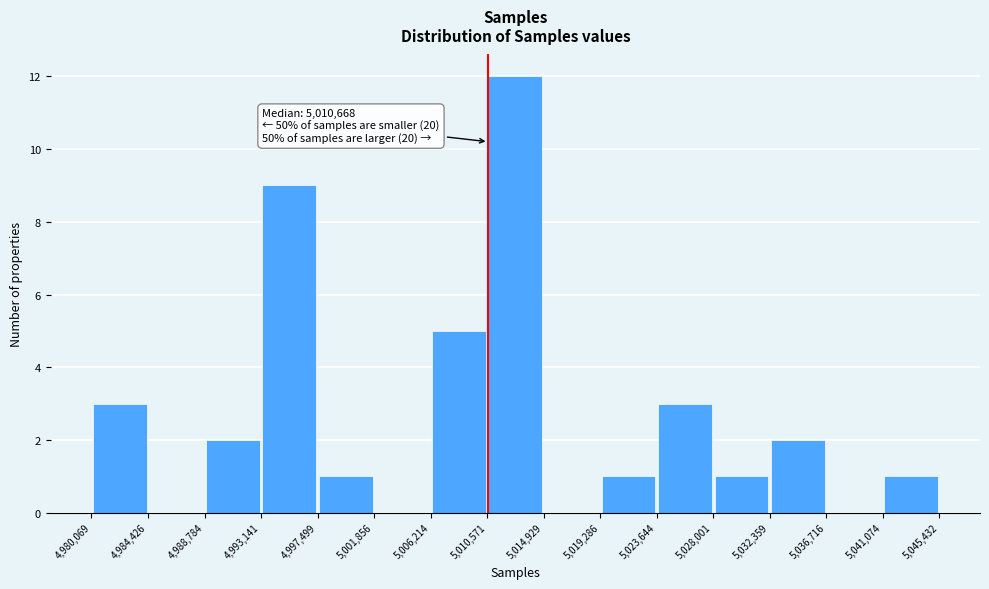

Over which range of the x-axis is the bar tallest?

5,010,571 to 5,014,929